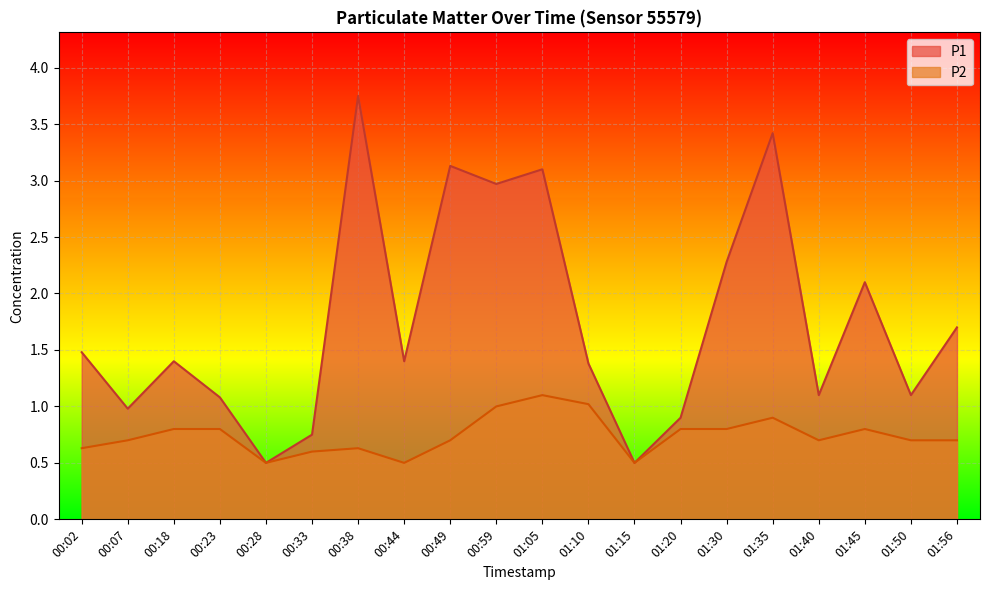

True or false: P2 and P1 intersect in this chart.

False